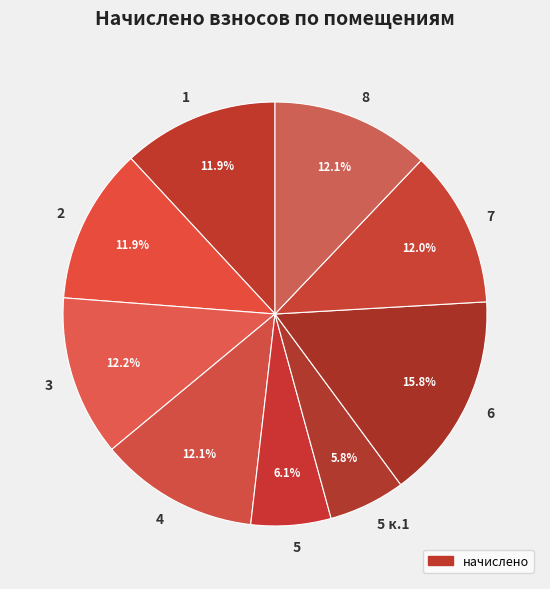

True or false: 6 accounts for 16% of the total.

True